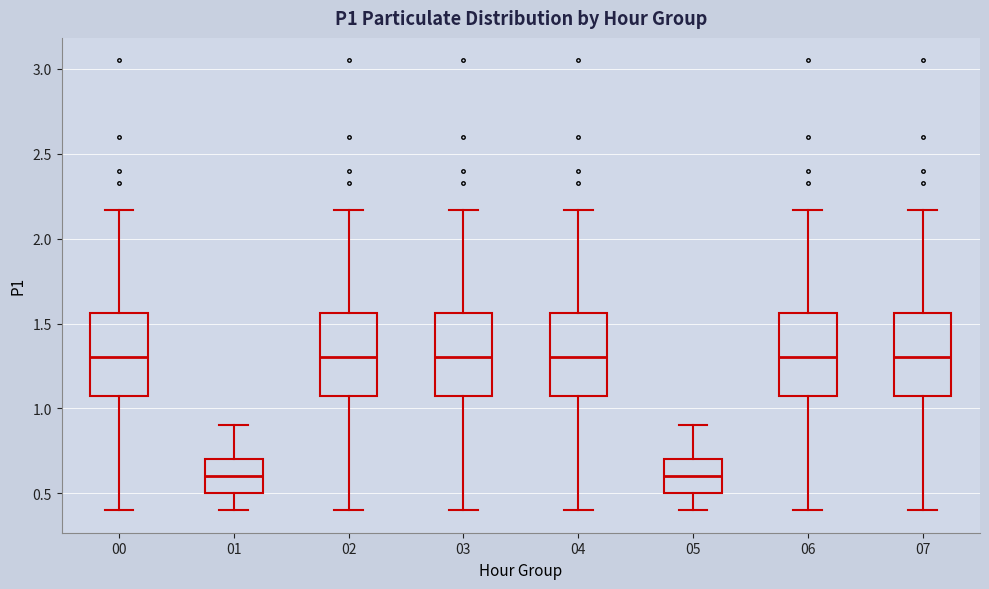

Reading left to right, transcribe this box plot: for each box, give where its median line is, the range the box spans, and where its two whiskers end, as read against the y-axis. The values are not printed on the chart, so give them approximately, as read against the axis.

00: median 1.30, box 1.05 to 1.55, whiskers 0.40 to 2.15
01: median 0.60, box 0.50 to 0.70, whiskers 0.40 to 0.90
02: median 1.30, box 1.05 to 1.55, whiskers 0.40 to 2.15
03: median 1.30, box 1.05 to 1.55, whiskers 0.40 to 2.15
04: median 1.30, box 1.05 to 1.55, whiskers 0.40 to 2.15
05: median 0.60, box 0.50 to 0.70, whiskers 0.40 to 0.90
06: median 1.30, box 1.05 to 1.55, whiskers 0.40 to 2.15
07: median 1.30, box 1.05 to 1.55, whiskers 0.40 to 2.15